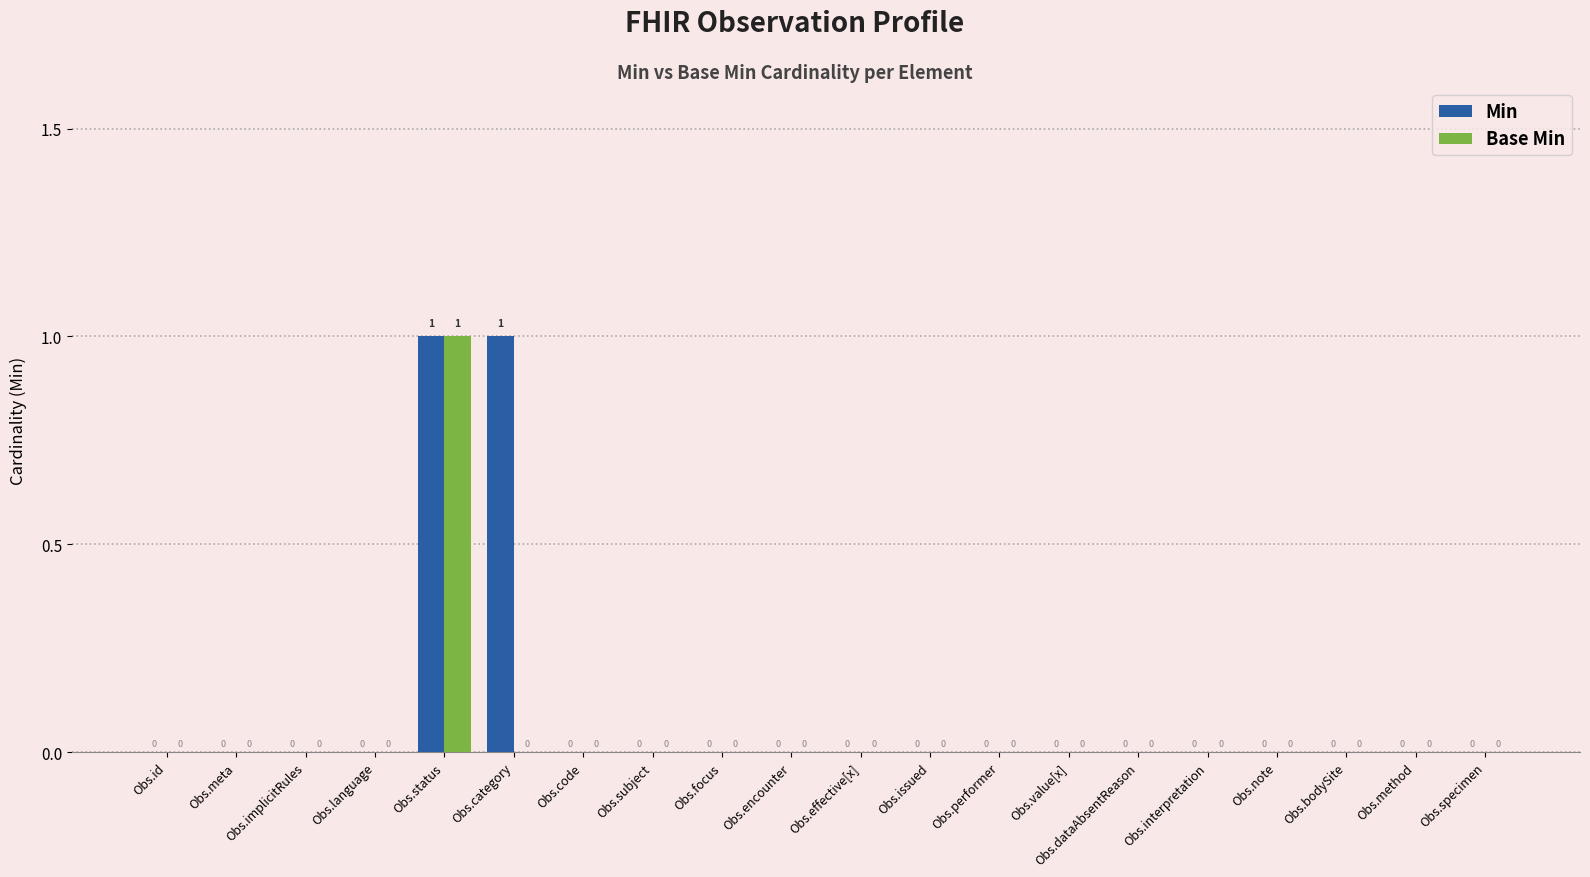

The Base Min series shows 1 at Obs.id. True or false?

False